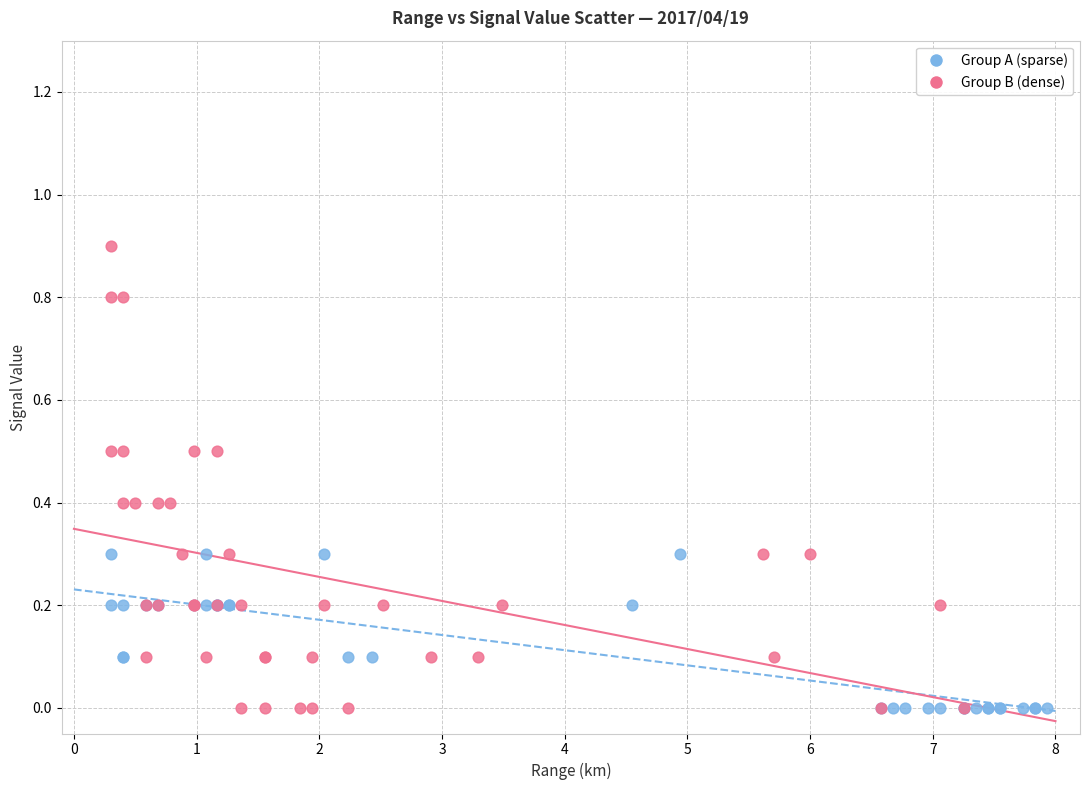

Which series has the widest spread of Y values?

Group B (dense)